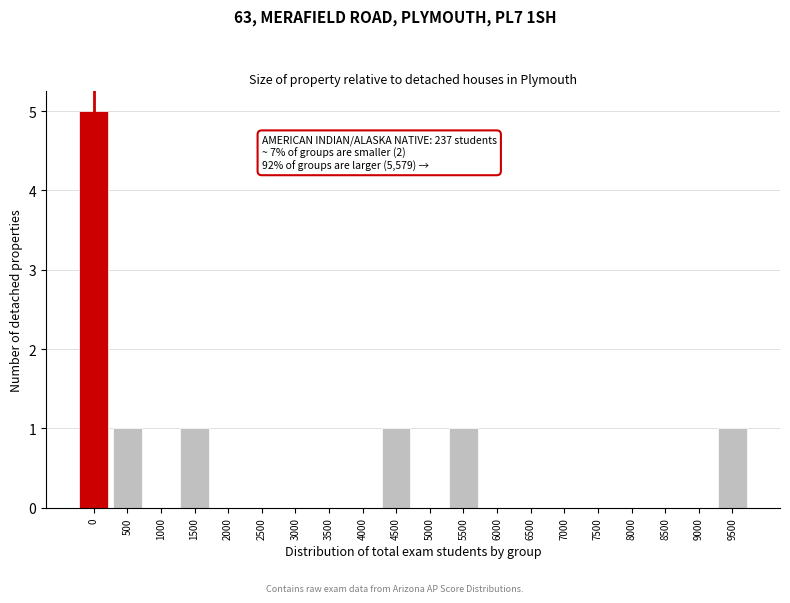

Reading right to left, what are all the values shown in this chart?

9500=1	9000=0	8500=0	8000=0	7500=0	7000=0	6500=0	6000=0	5500=1	5000=0	4500=1	4000=0	3500=0	3000=0	2500=0	2000=0	1500=1	1000=0	500=1	0=5